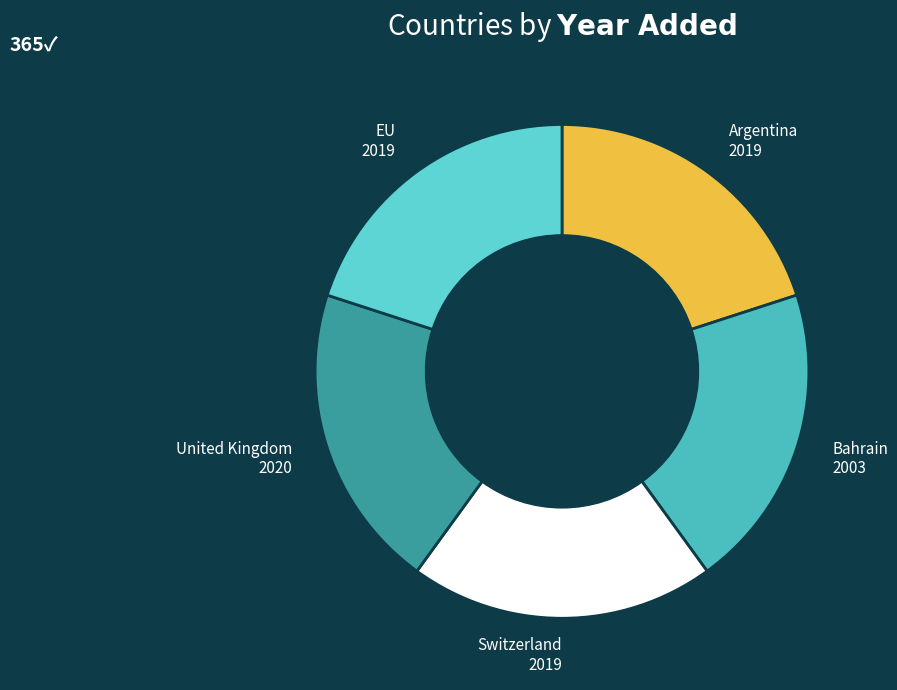

Combined, do Bahrain and Switzerland account for over 50%?

No